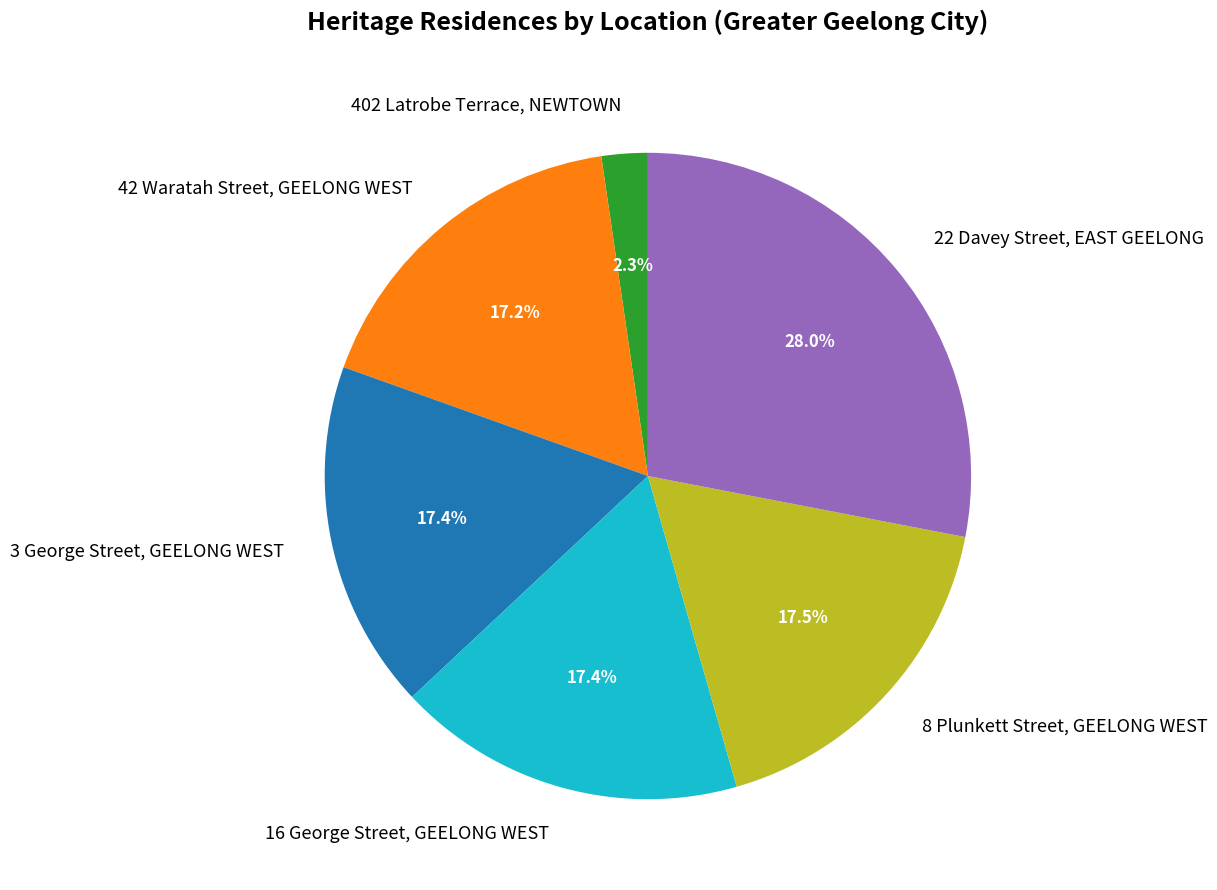

What percentage is the 16 George Street, GEELONG WEST slice, to the nearest percent?

17%